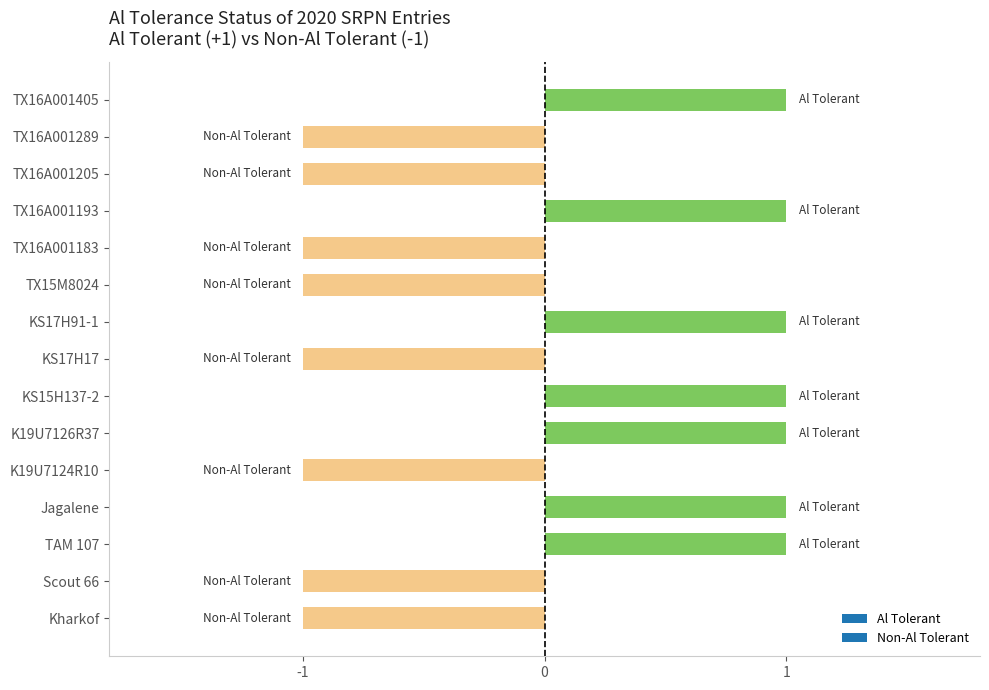

Reading bottom to top, extract all data points from this chart.

-1	-1	1	1	-1	1	1	-1	1	-1	-1	1	-1	-1	1